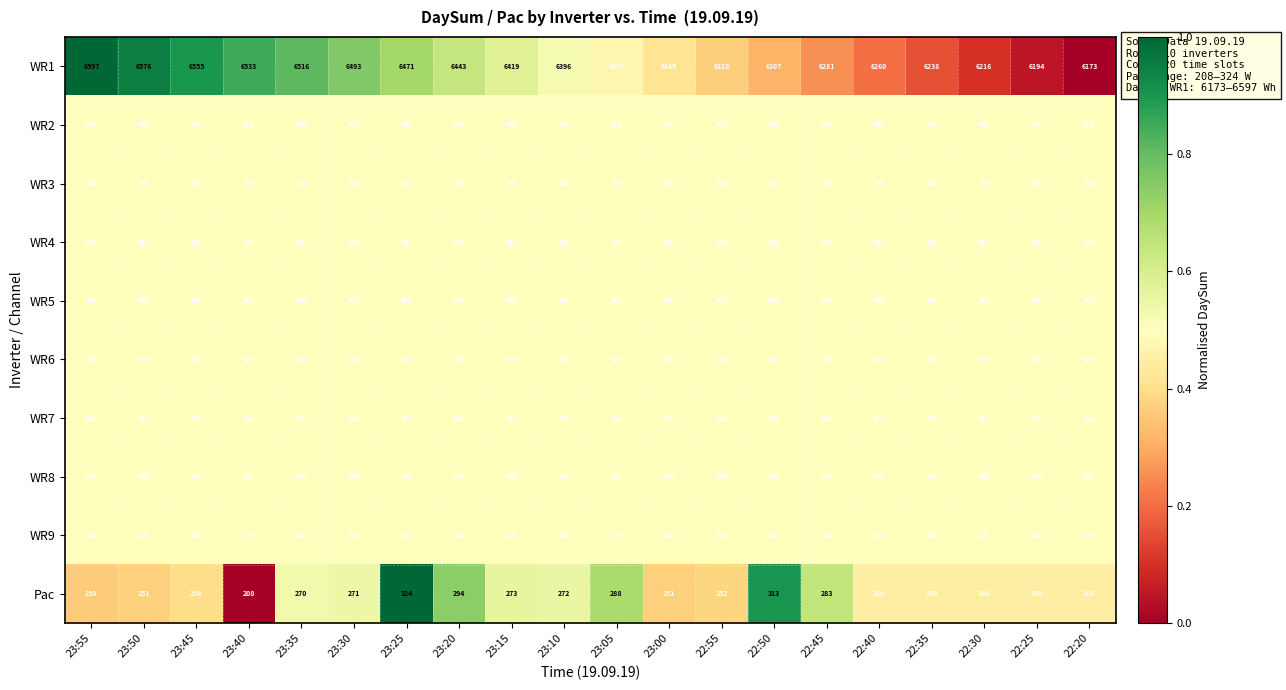

Which has a higher value, 22:45 or 23:00?

23:00